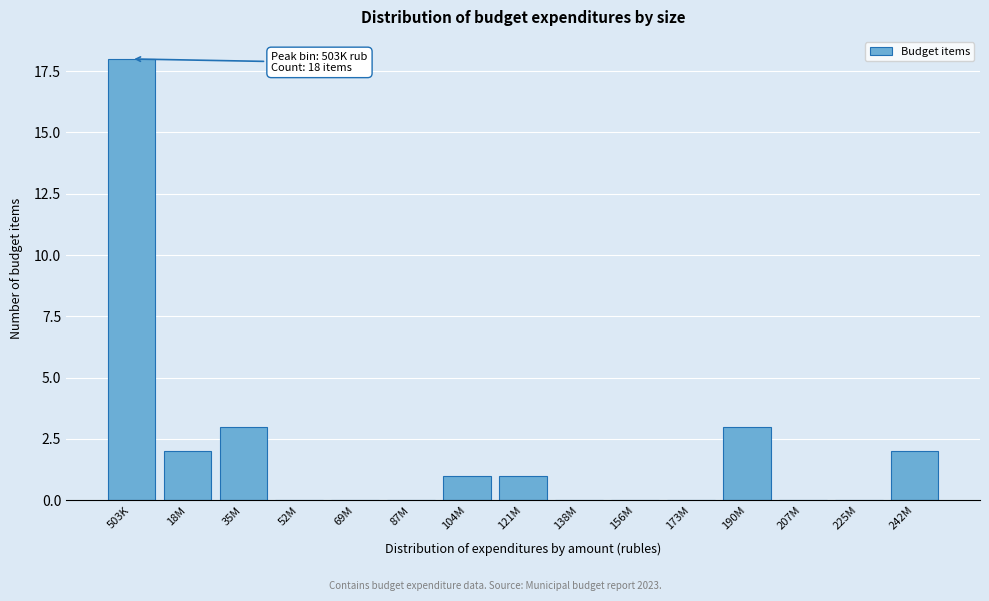

Reading right to left, transcribe all the data shown in this chart.

242M=2	225M=0	207M=0	190M=3	173M=0	156M=0	138M=0	121M=1	104M=1	87M=0	69M=0	52M=0	35M=3	18M=2	503K=18